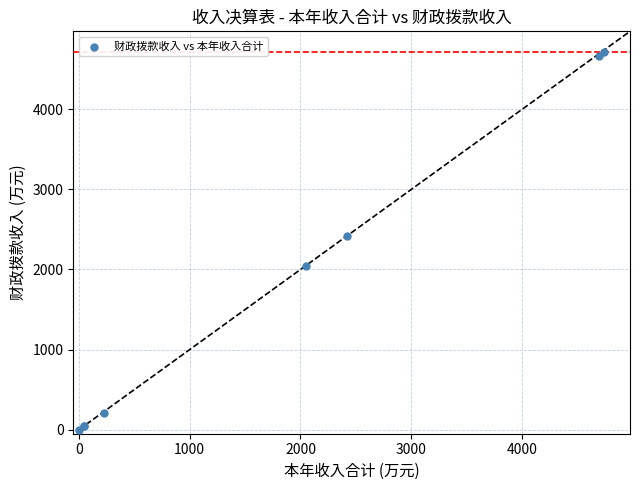

What Y value in the scatter plot is closest to 2356?

2418.6